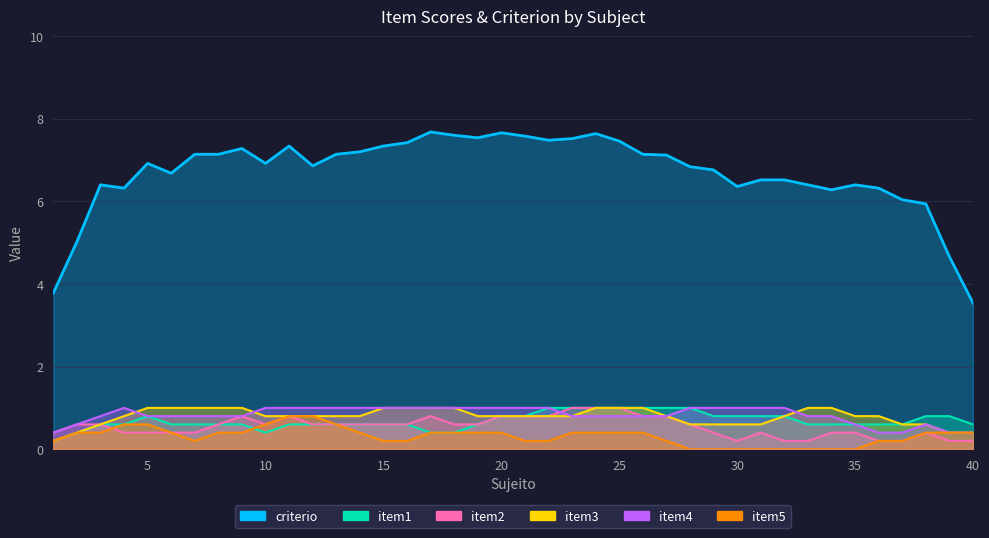

True or false: item4 has a value of -0.6 at 25.

False